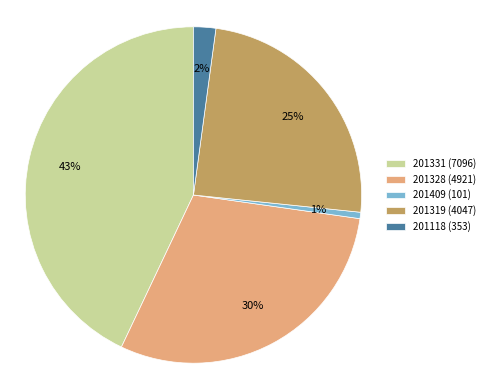

What is the largest slice in the pie chart?

201331